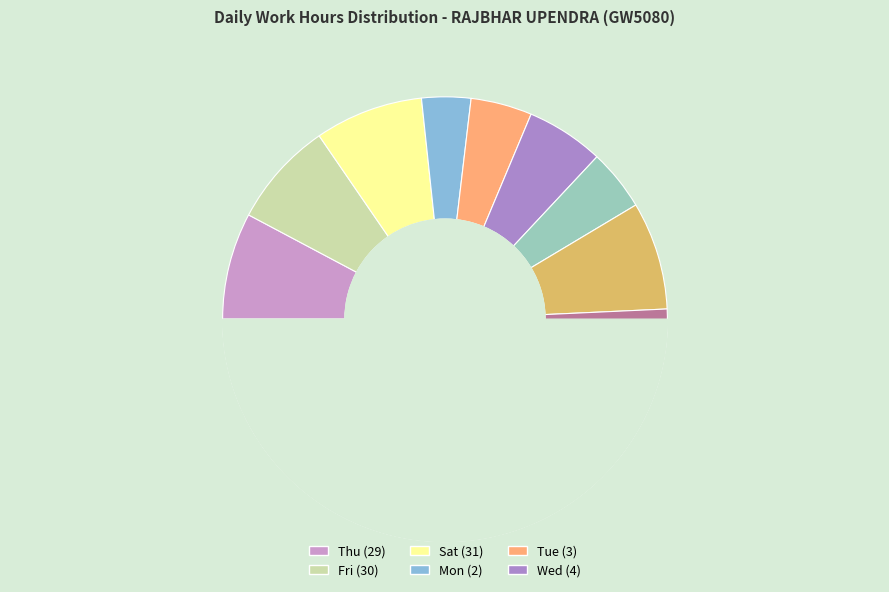

Which category has the biggest portion of the pie?

Sat (31)